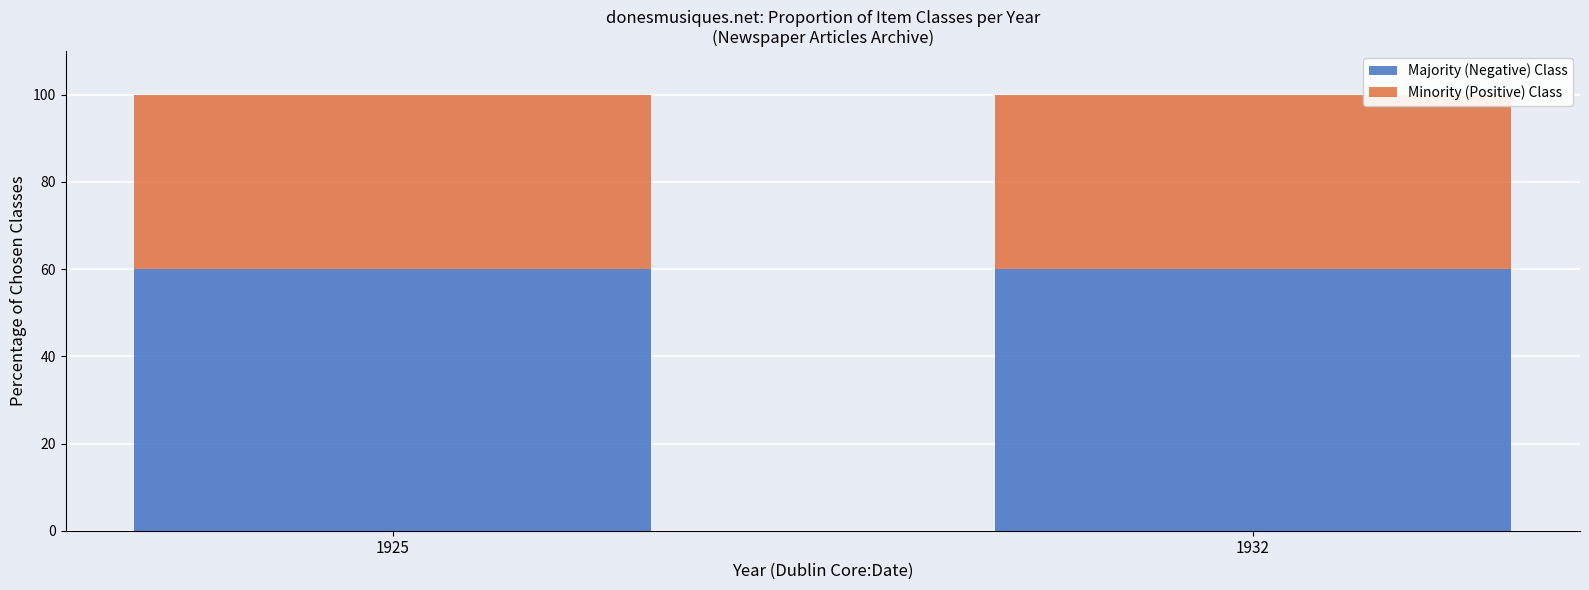

The Majority (Negative) Class series shows 60 at 1932. True or false?

True